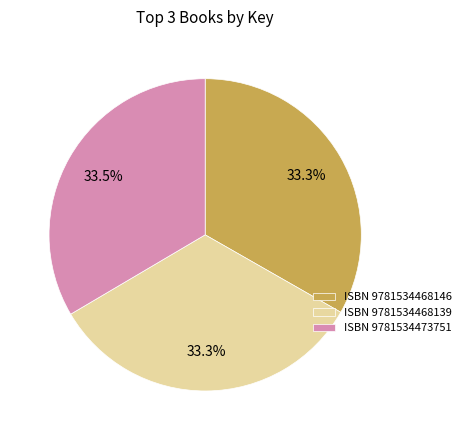

Approximately how many times larger is the value at ISBN 9781534468146 compared to ISBN 9781534468139?

1.0